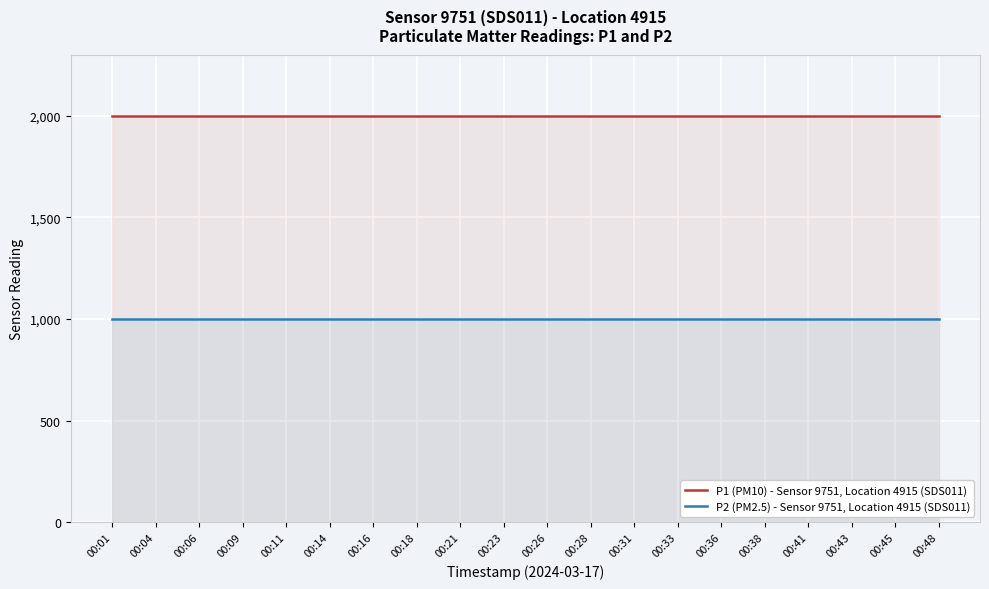

Which series has the largest range (max minus min)?

P1 (PM10) - Sensor 9751, Location 4915 (SDS011)